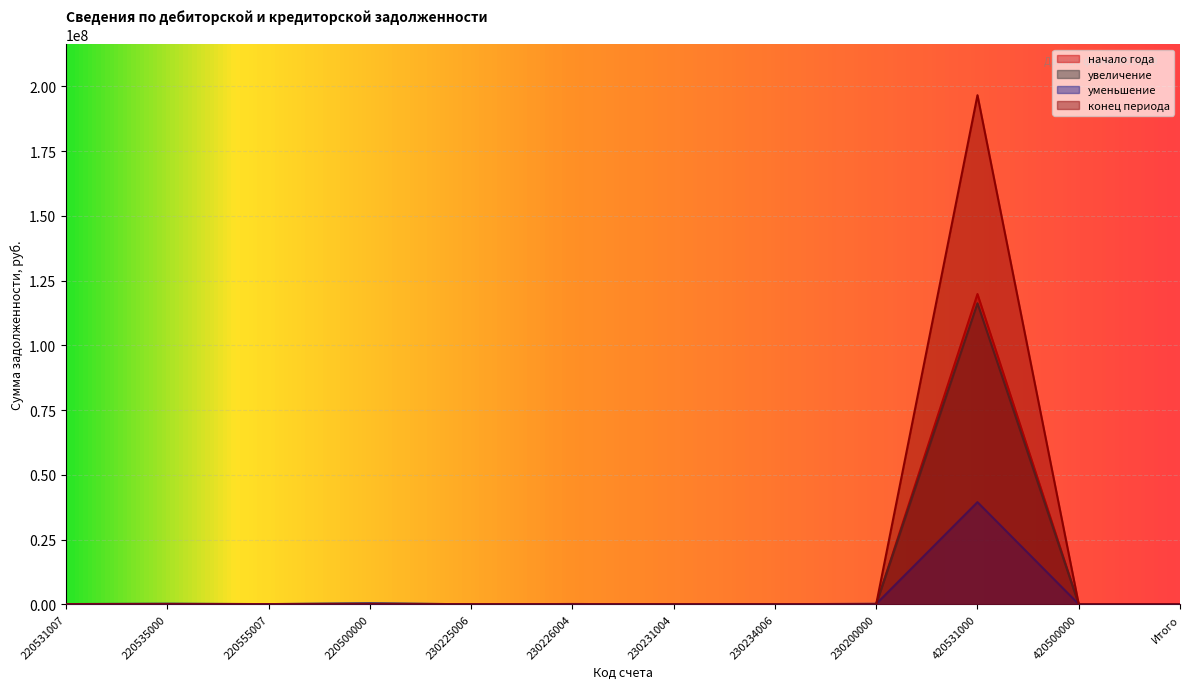

What are all the series names shown in the legend?

начало года, увеличение, уменьшение, конец периода